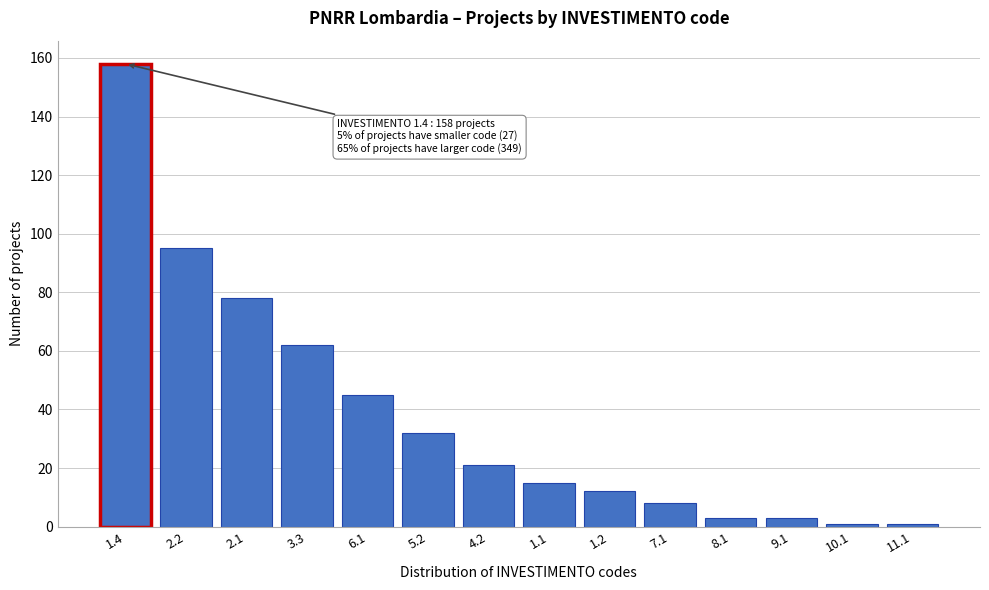

Reading left to right, extract all data points from this chart.

1.4=158	2.2=95	2.1=78	3.3=62	6.1=45	5.2=32	4.2=21	1.1=15	1.2=12	7.1=8	8.1=3	9.1=3	10.1=1	11.1=1